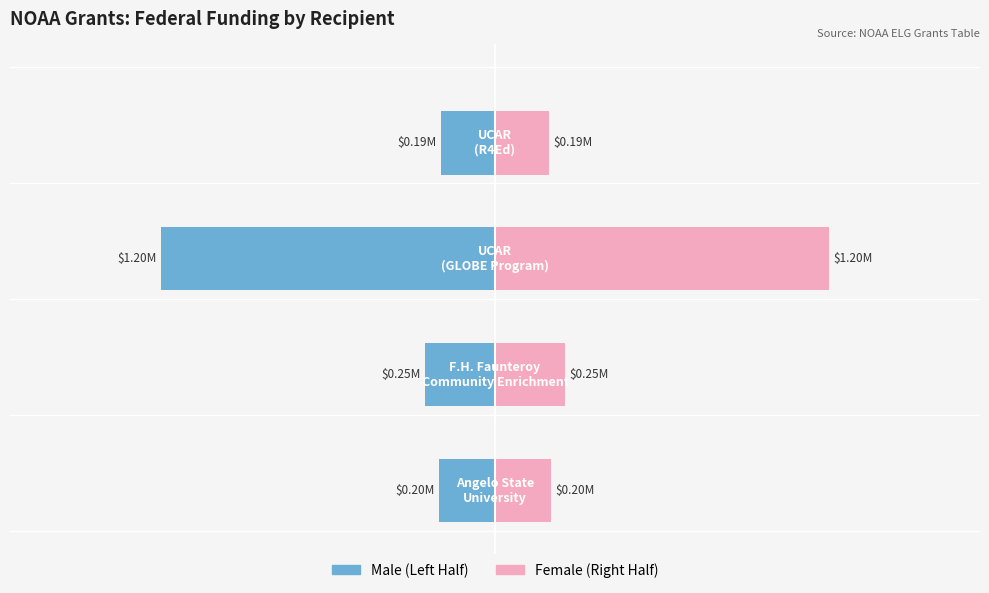

What is the sum of the Female values at 0 and 2?

1401218.0